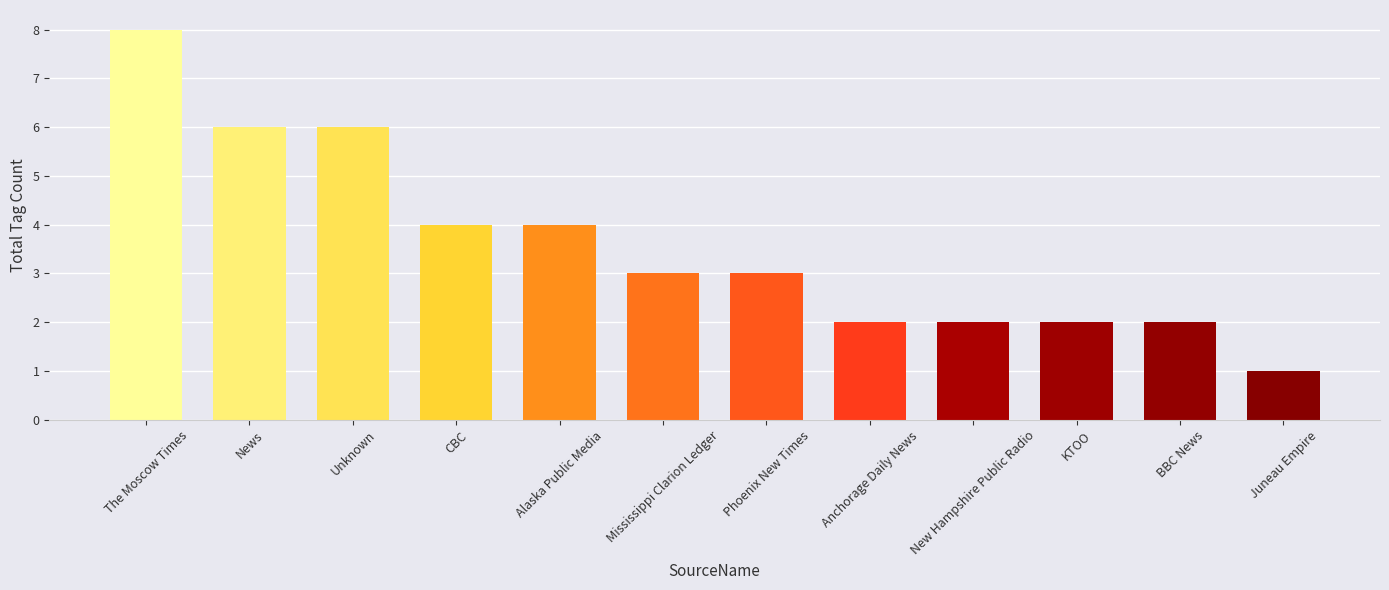

The value at Unknown is 6. True or false?

True